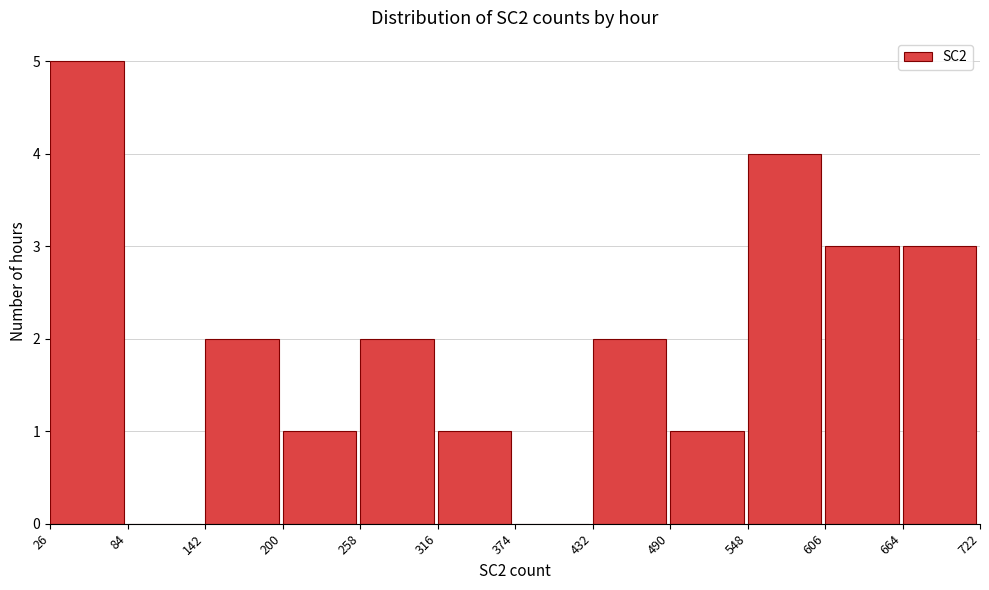

Reading left to right, list every bar in this chart as the range it spans on the x-axis followed by its height. The values are not printed on the chart, so give them approximately, as read against the axis.

26 to 84: 5
84 to 142: 0
142 to 200: 2
200 to 258: 1
258 to 316: 2
316 to 374: 1
374 to 432: 0
432 to 490: 2
490 to 548: 1
548 to 606: 4
606 to 664: 3
664 to 722: 3